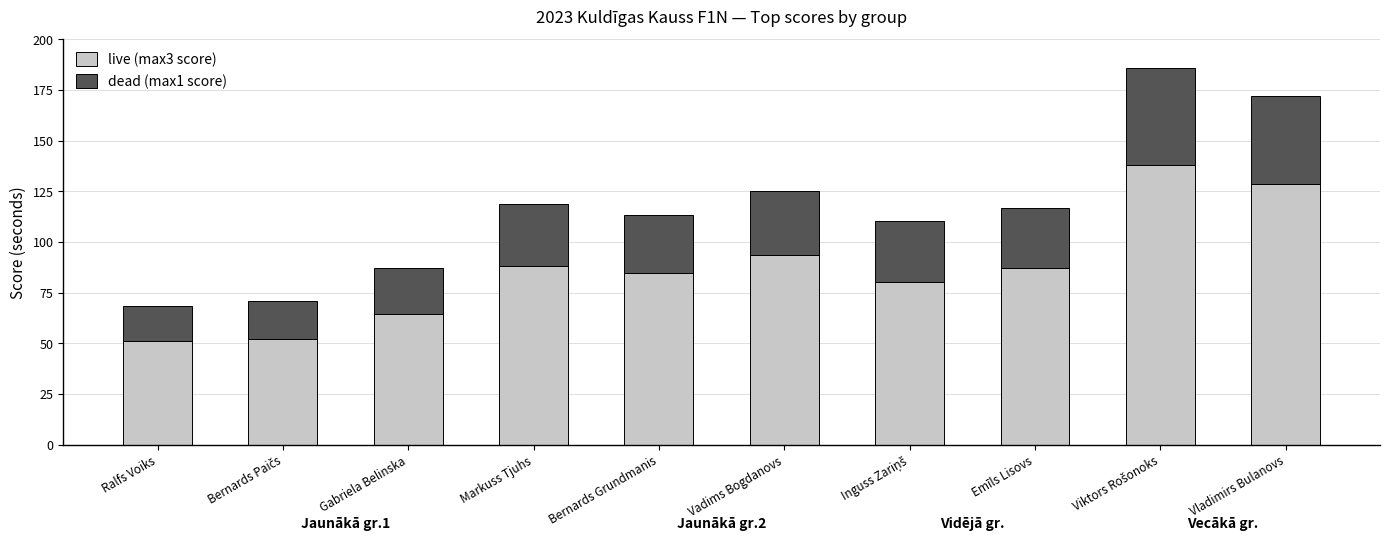

What is the sum of all live (max3 score) values?

869.1